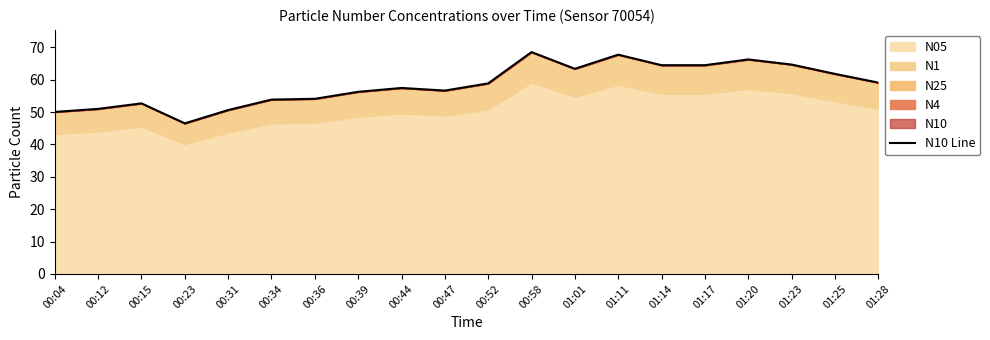

Which label corresponds to the smallest value in the chart?

00:23